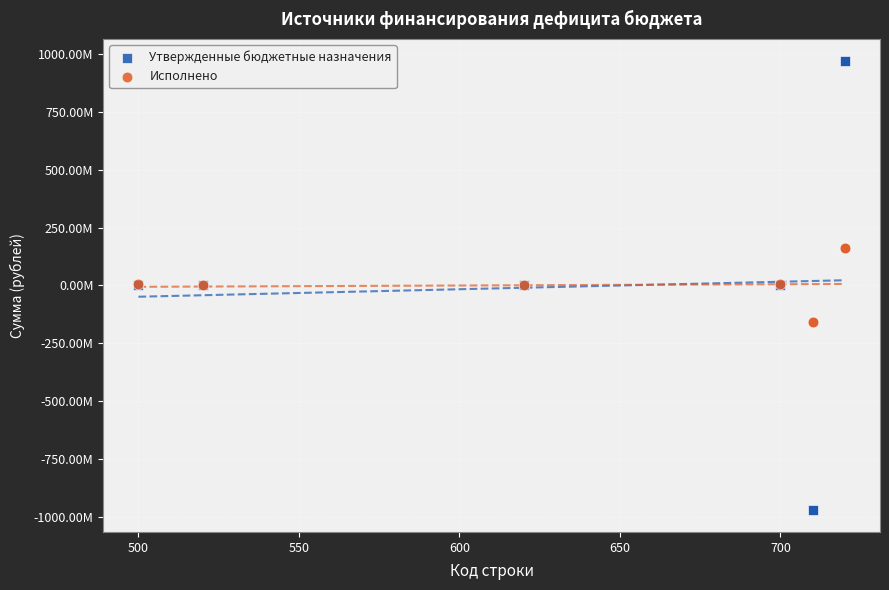

What are all the series names shown in the legend?

Утвержденные бюджетные назначения, Исполнено